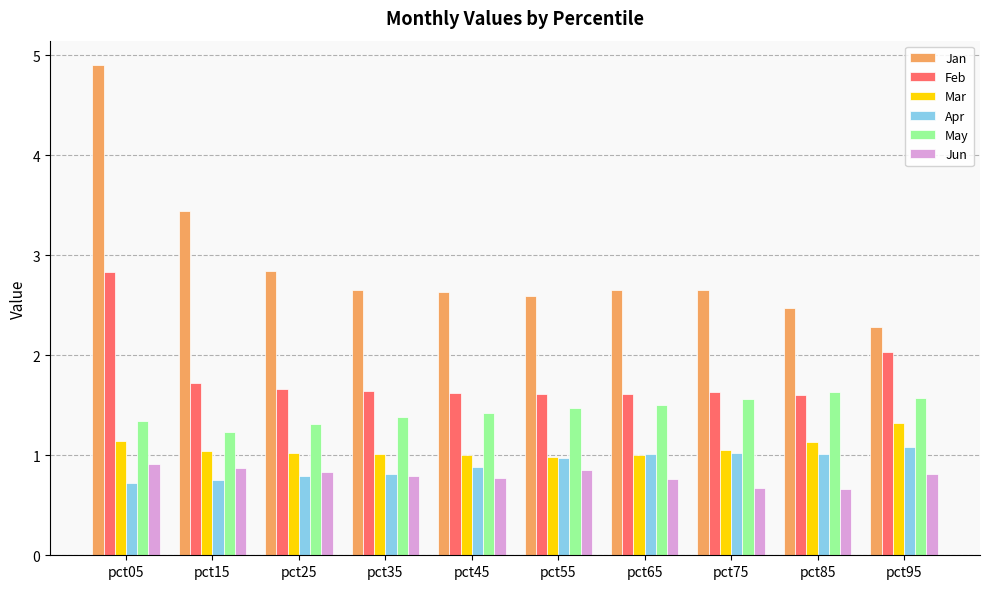

Which series has the largest total across all categories?

Jan